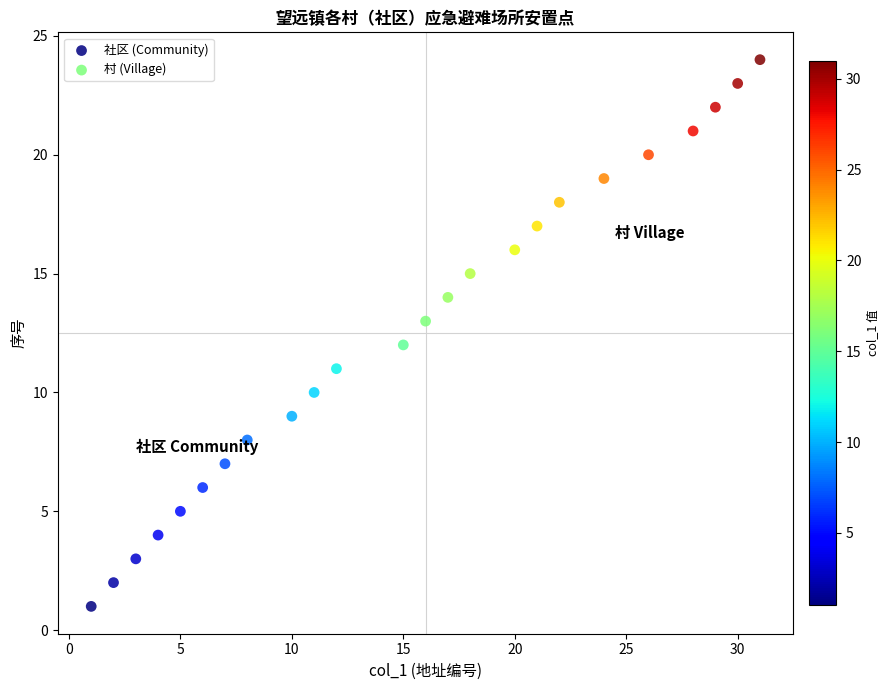

Which series contains the highest Y value?

村 (Village)